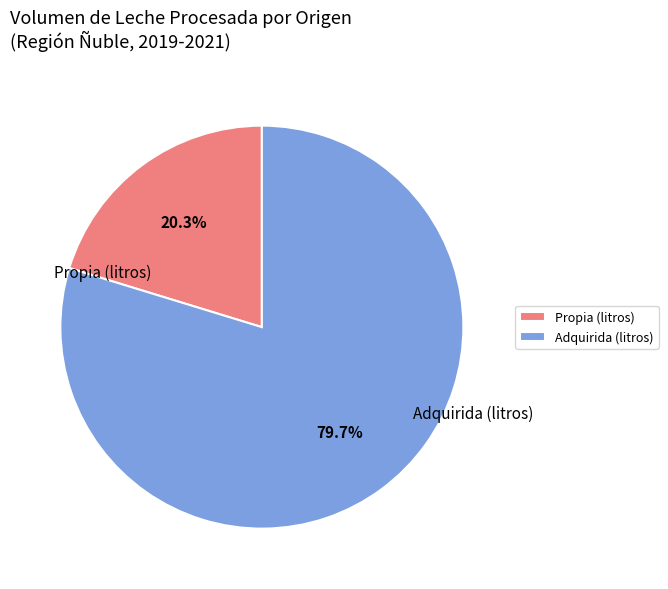

Approximately how many times larger is the value at Adquirida (litros) compared to Propia (litros)?

3.9